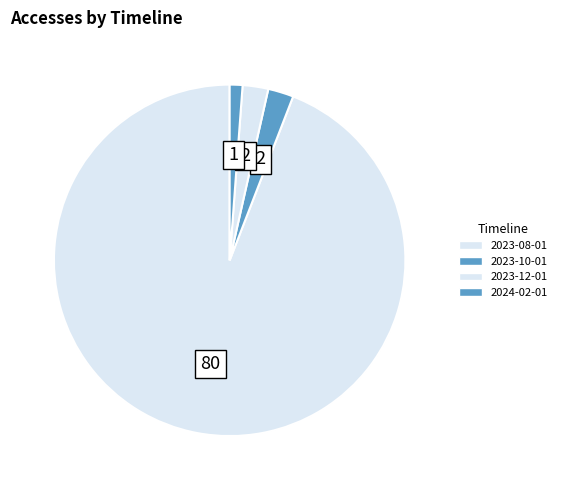

Count the number of slices in the pie.

4